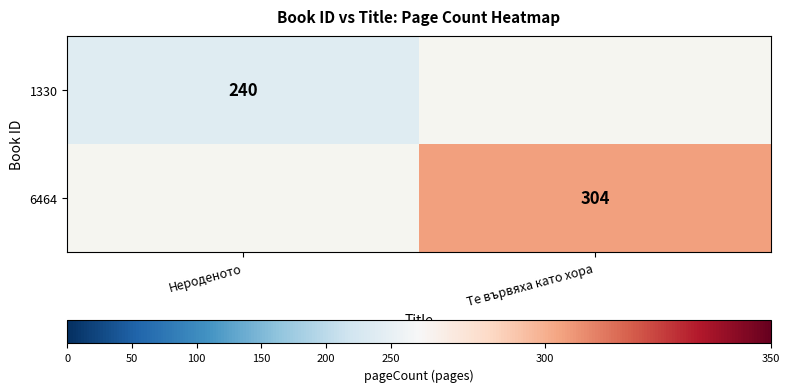

At which category does the chart reach its peak across all series?

Те вървяха като хора